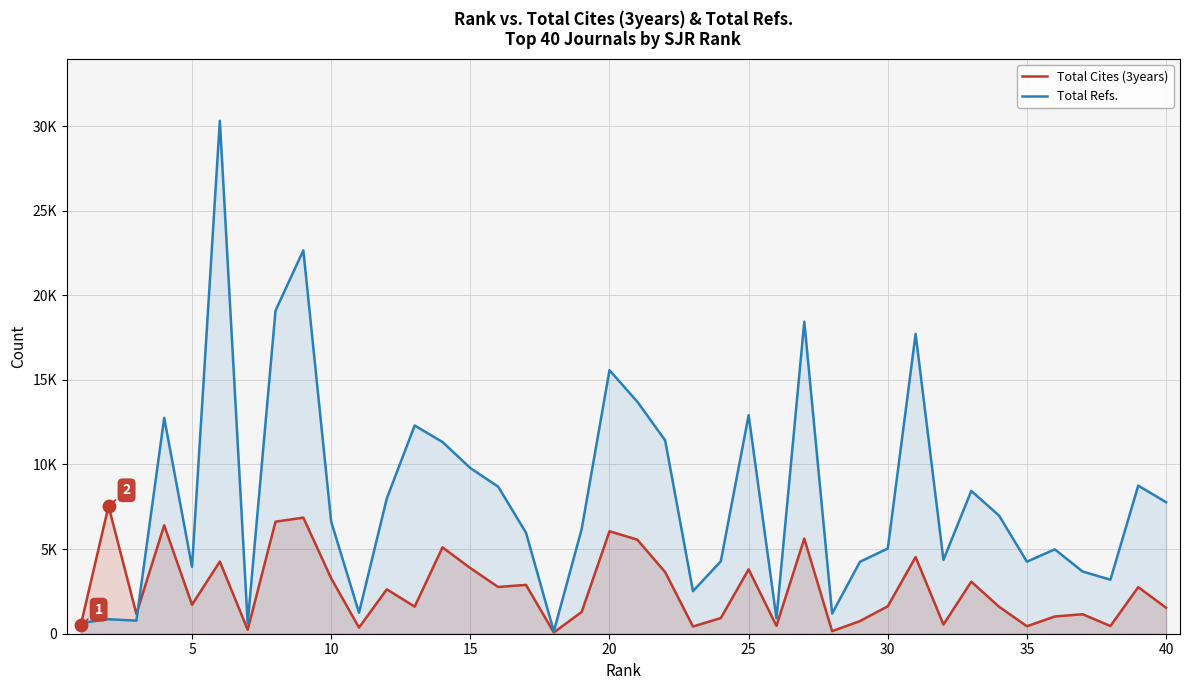

Which series has the largest total across all categories?

Total Refs.